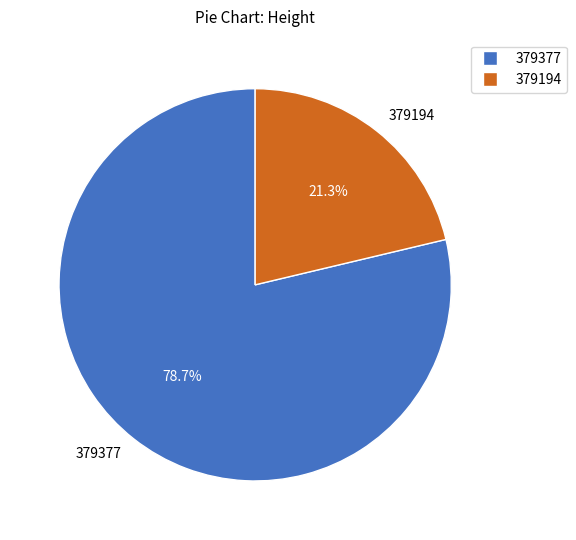

To the nearest percent, what percentage of the pie is 379194?

21%